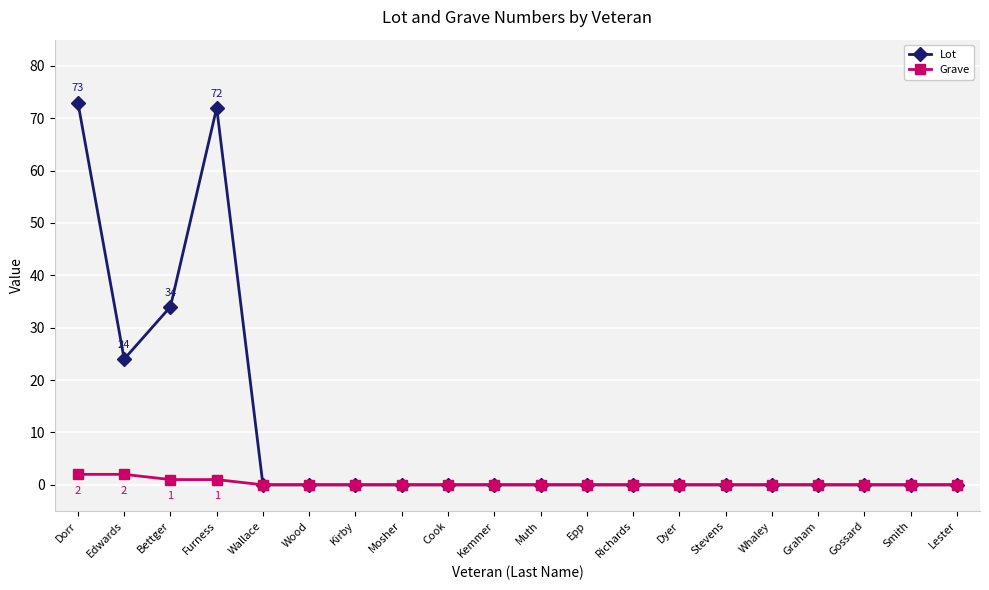

Rank the series by their average value, from highest to lowest.

Lot, Grave